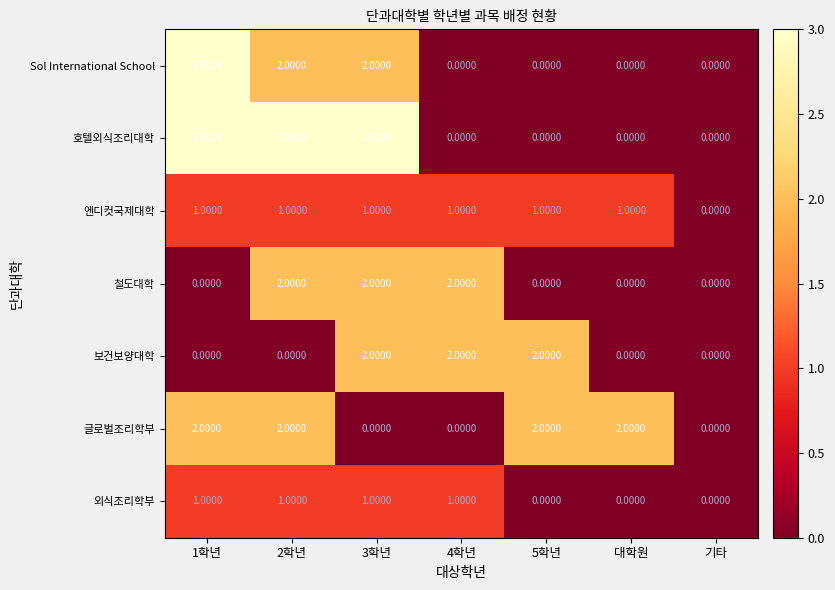

Which series has the largest total across all categories?

호텔외식조리대학